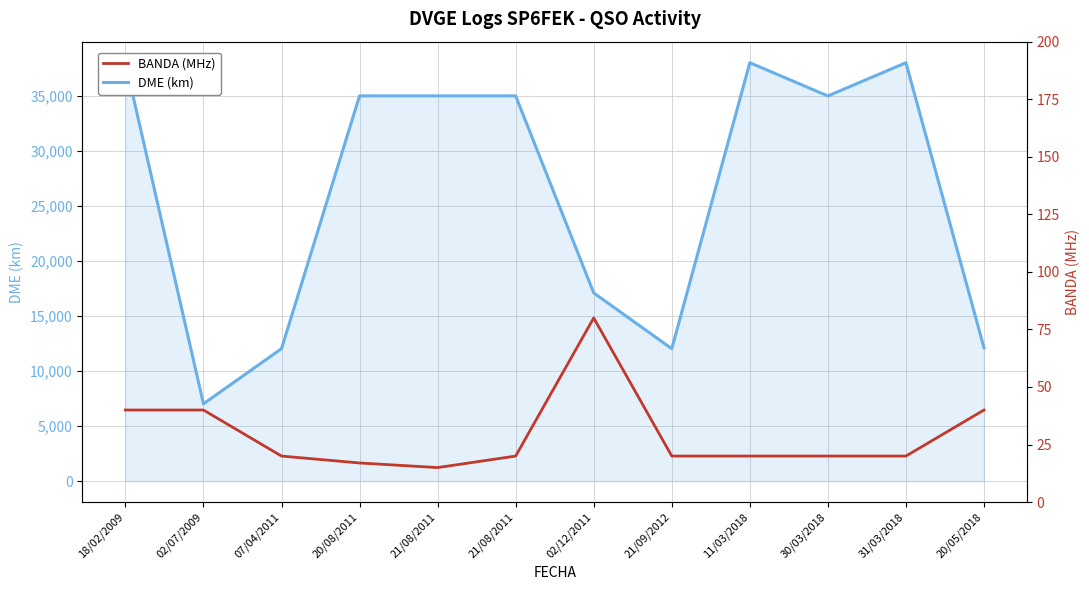

Which label corresponds to the largest value in the chart?

18/02/2009